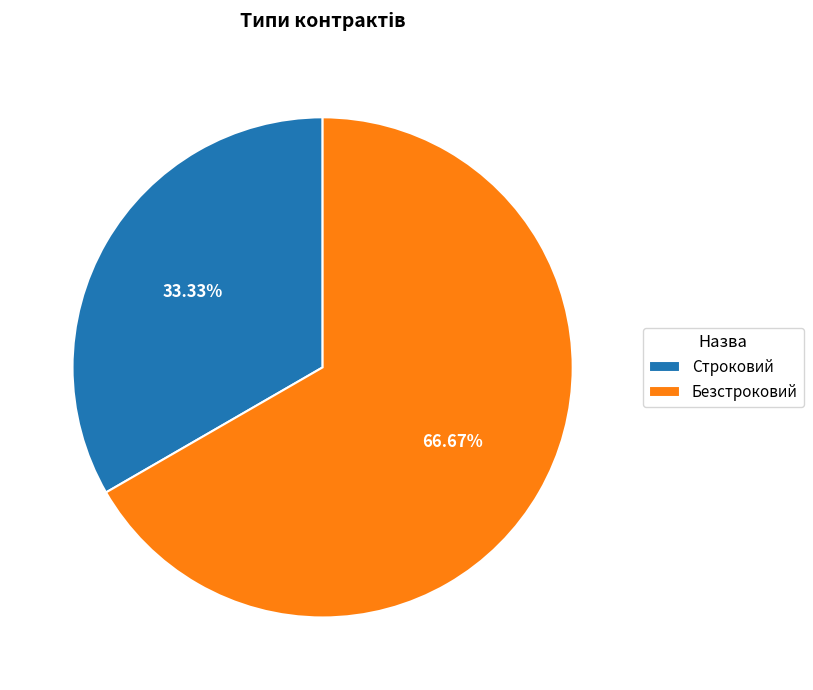

Is Безстроковий the majority of the pie?

Yes